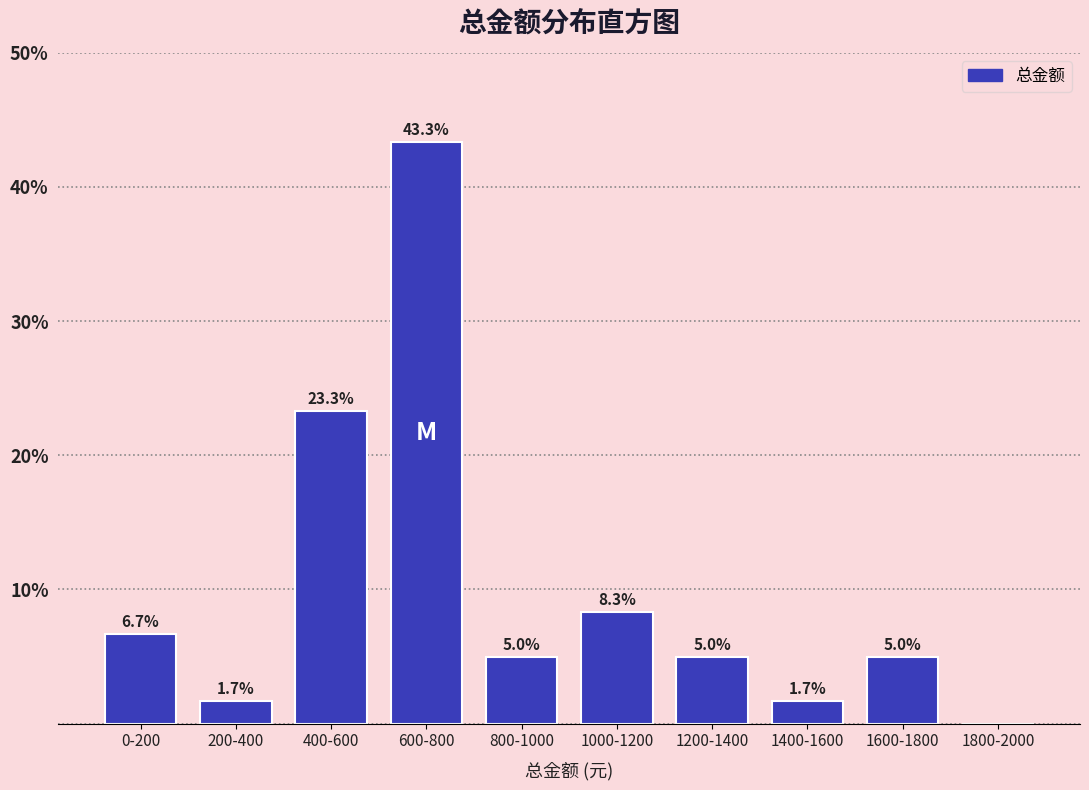

Reading left to right, what are all the values shown in this chart?

0-200=6.7	200-400=1.7	400-600=23.3	600-800=43.3	800-1000=5.0	1000-1200=8.3	1200-1400=5.0	1400-1600=1.7	1600-1800=5.0	1800-2000=0.0